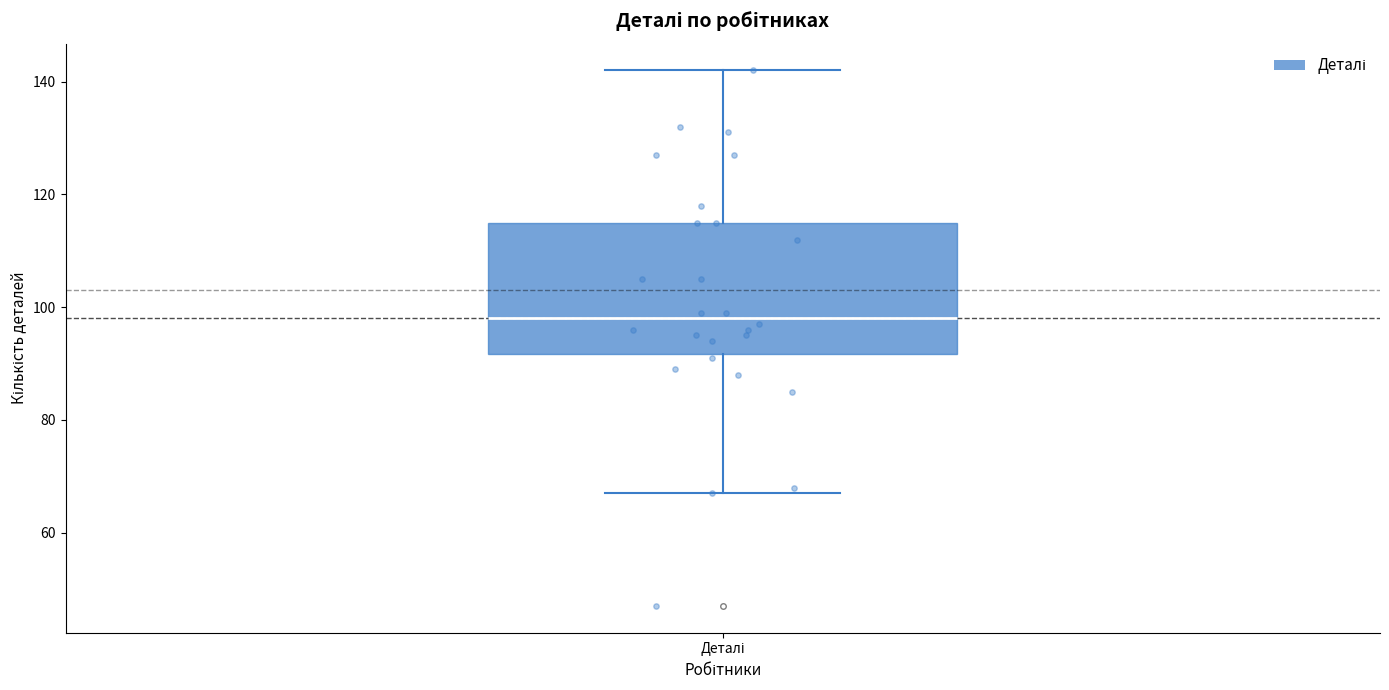

Where does the median line of the box for Деталі sit on the y-axis? The values are not printed on the chart, so give them approximately, as read against the axis.

98